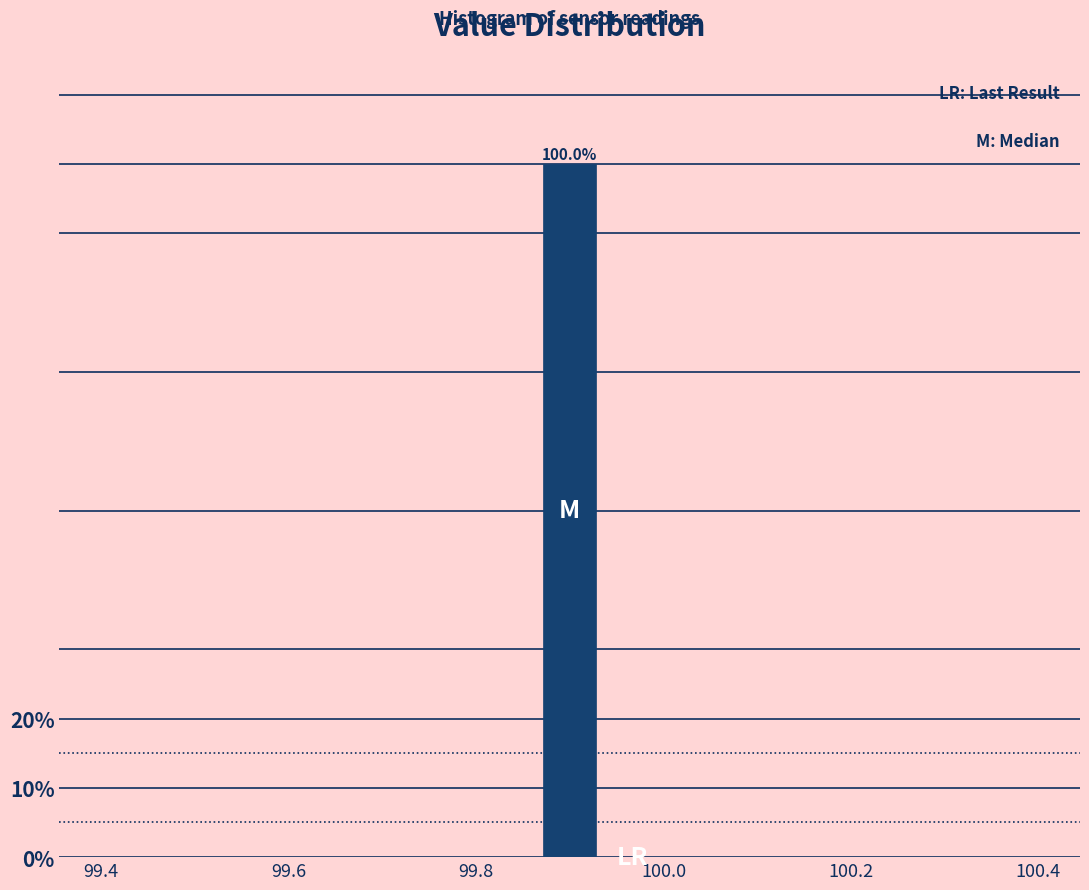

Read against the x-axis, roughly where is the centre of the tallest bar?

99.90